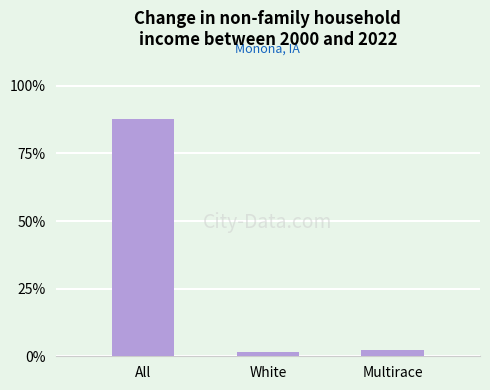

Does the chart contain any negative values?

No